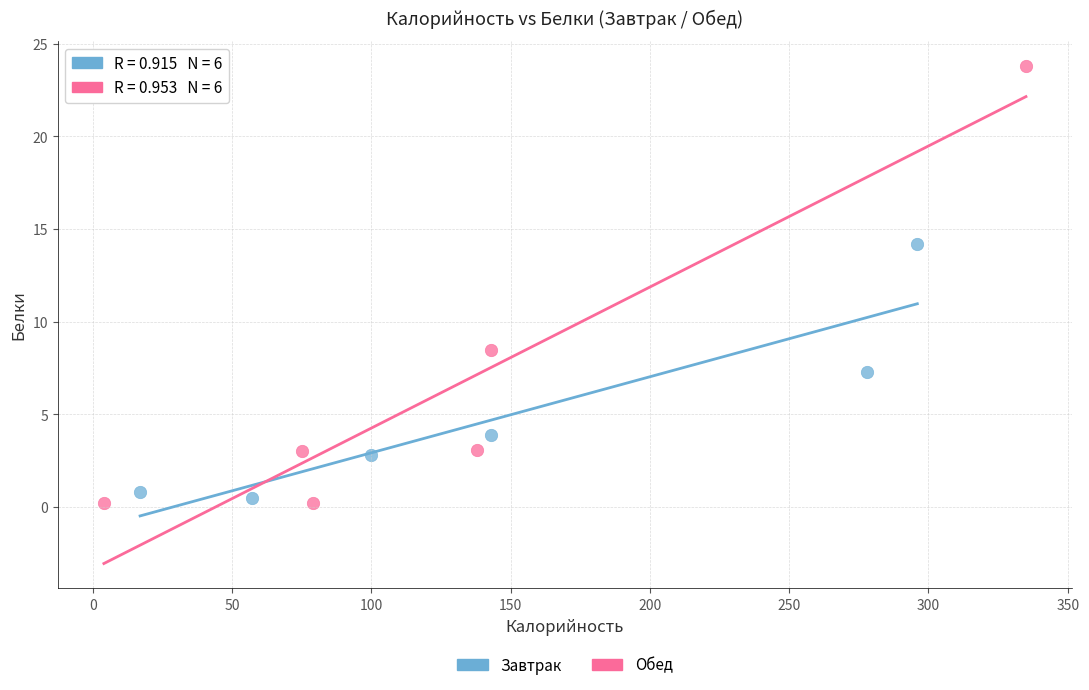

Which series has the largest Y range (max minus min)?

Обед